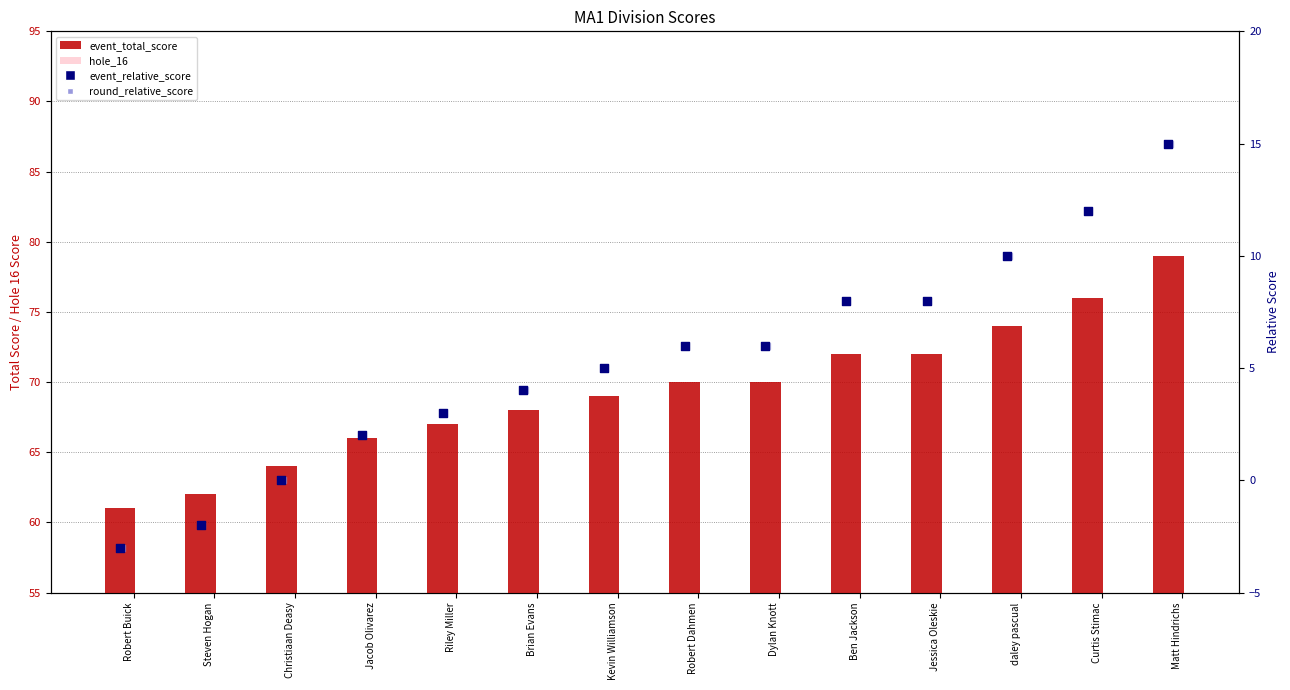

Which series contains the highest Y value?

event_total_score